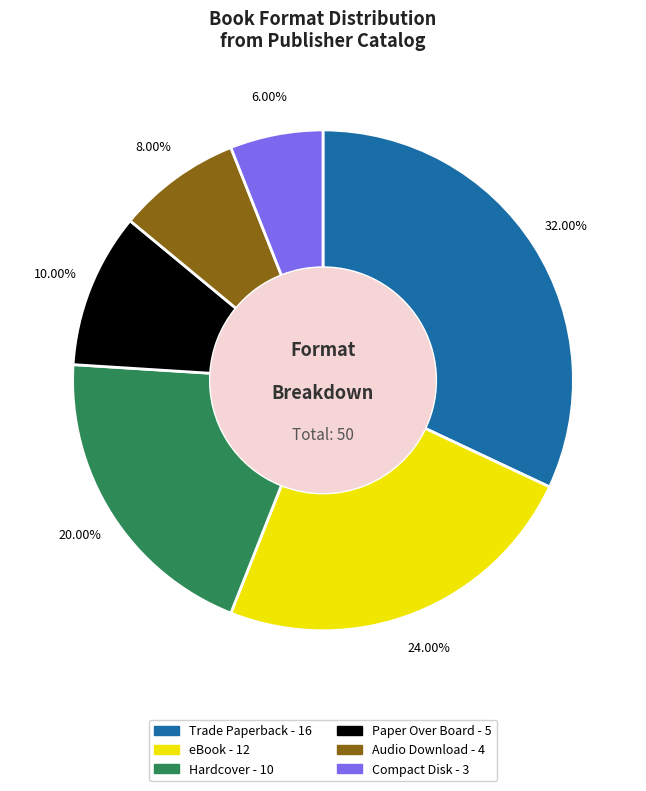

Does Paper Over Board account for over 50% of the chart?

No